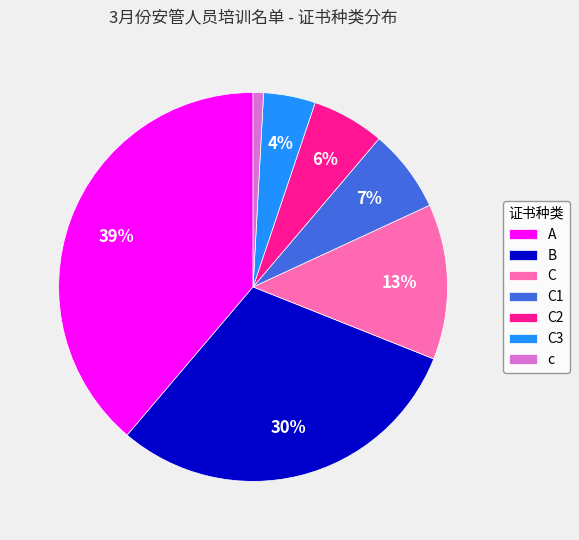

True or false: C2 accounts for 15% of the total.

False